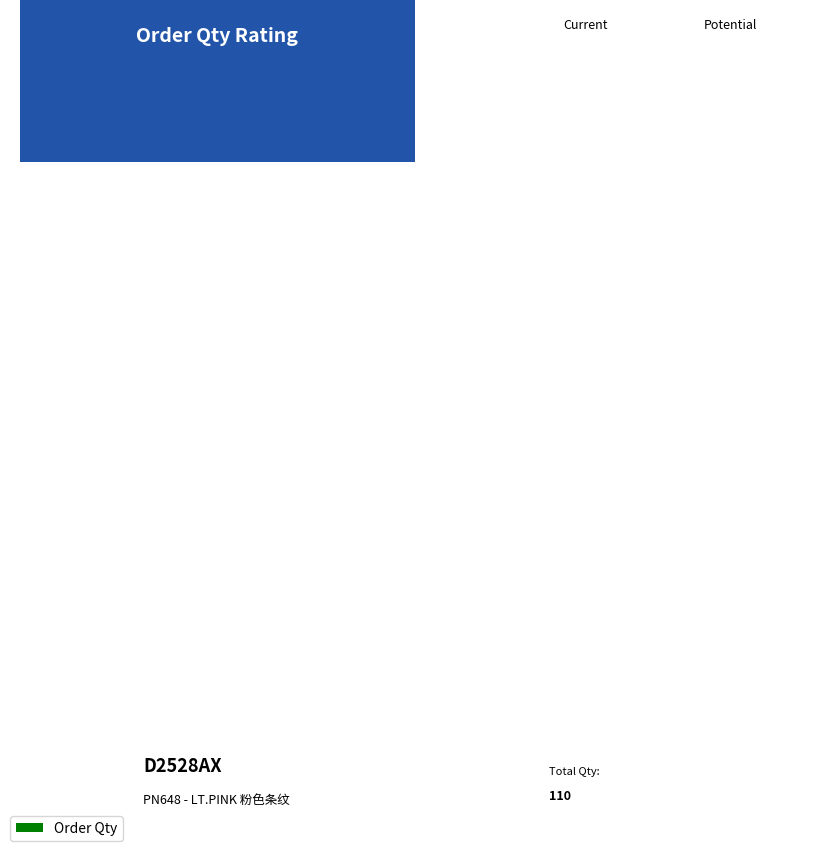

How many bars are there in total?

7